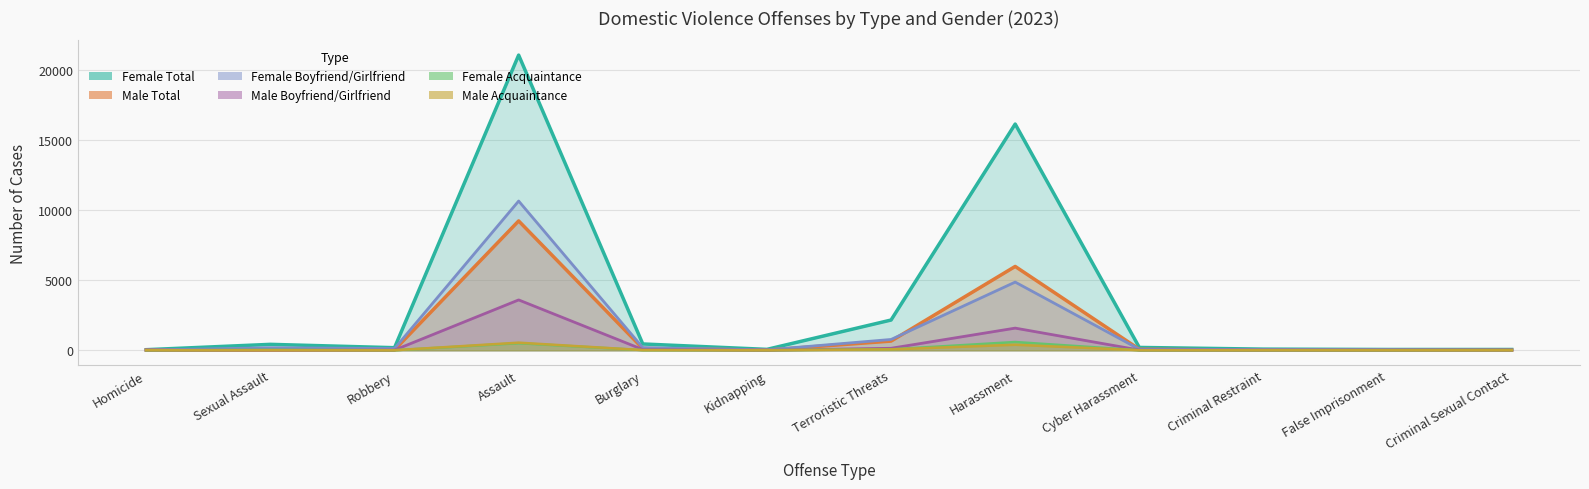

How many positive values does the Male Acquaintance series have?

10